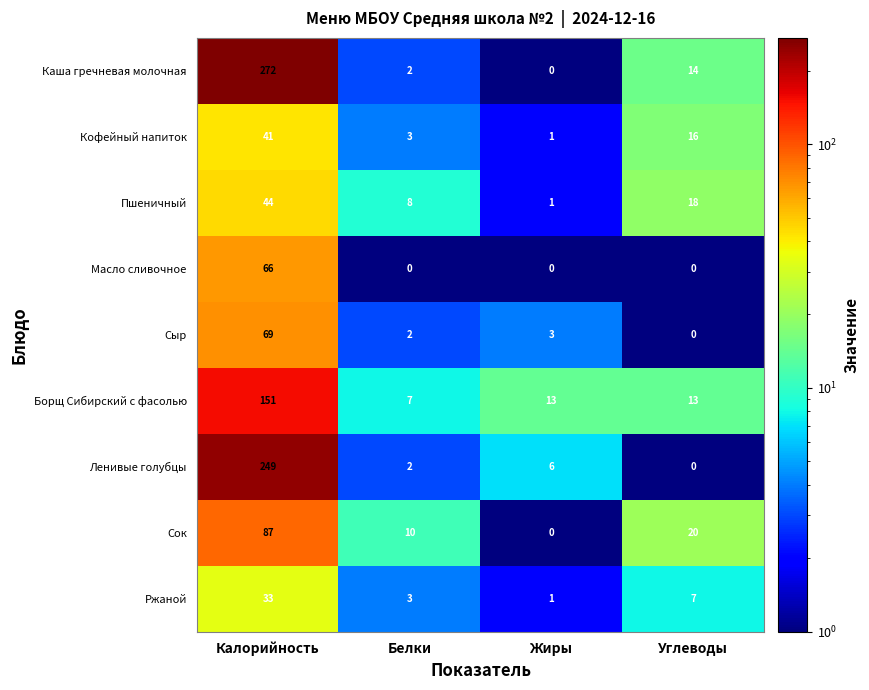

What is the sum of all Масло сливочное values?

66